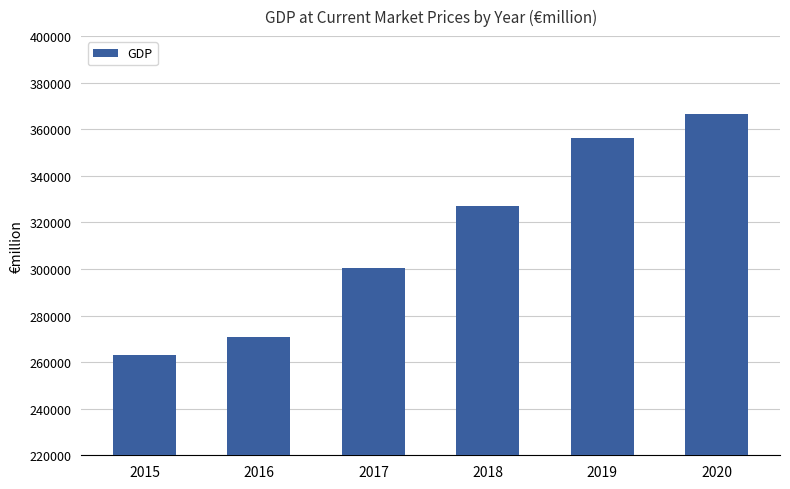

Rank the categories by value from highest to lowest.

2020, 2019, 2018, 2017, 2016, 2015